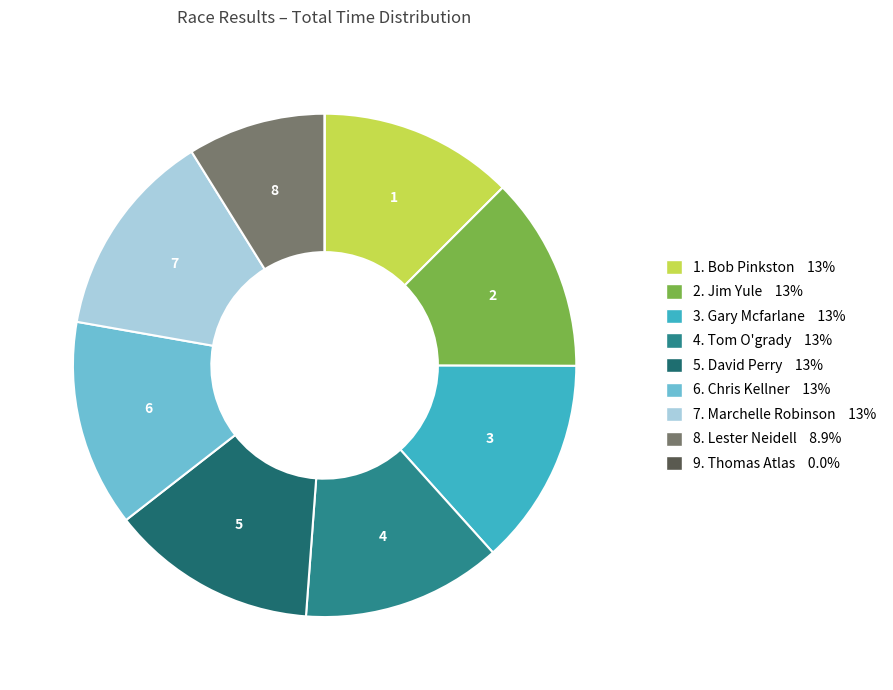

Is the sum of 2. Jim Yule 13% and 1. Bob Pinkston 13% greater than half?

No